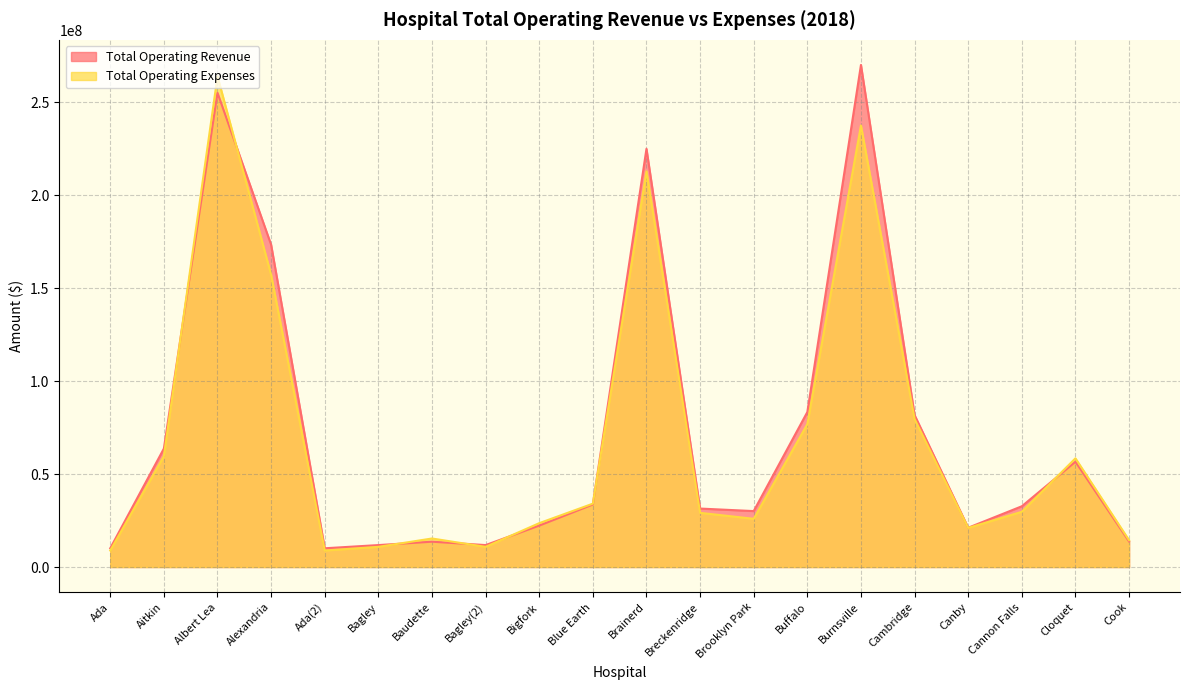

At how many categories does at least one series exceed 235528731?

2